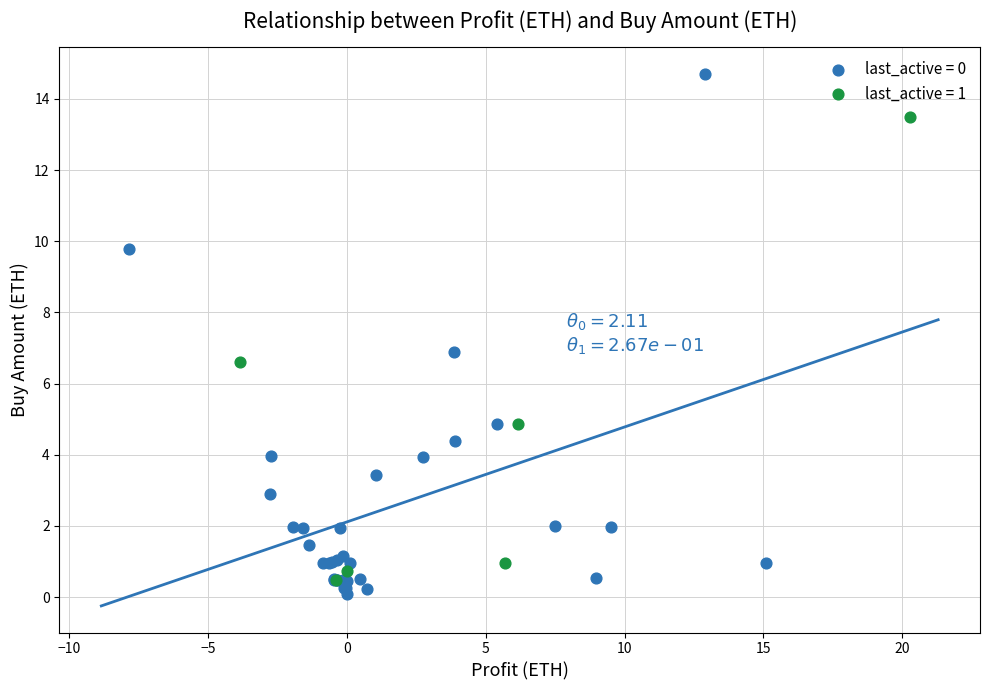

Which series reaches the maximum Y coordinate?

last_active = 0